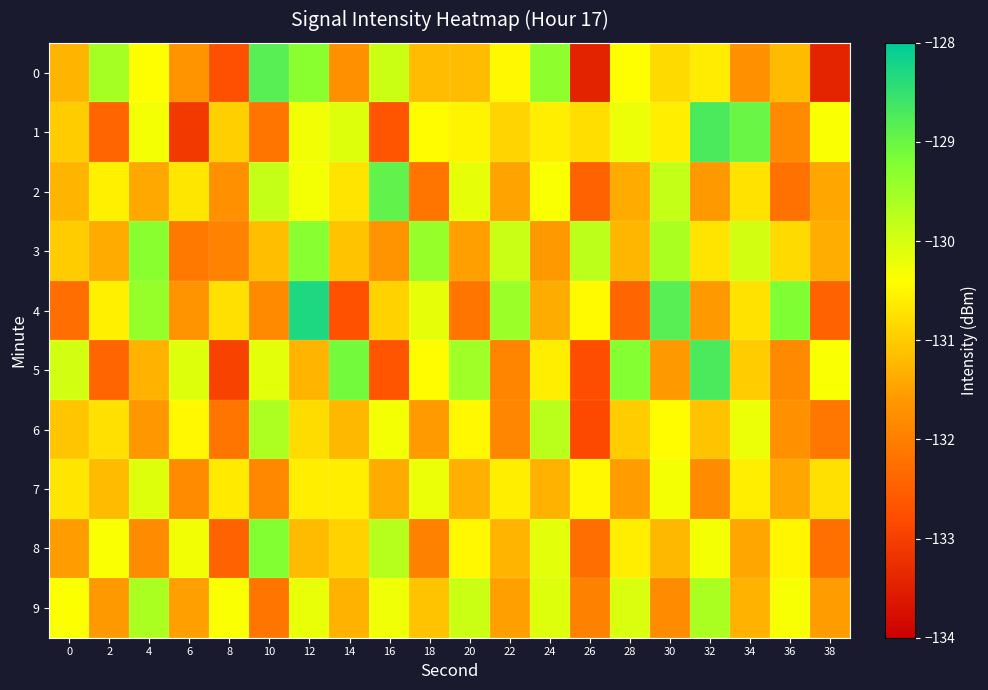

What is the maximum value shown in the chart?

-128.3